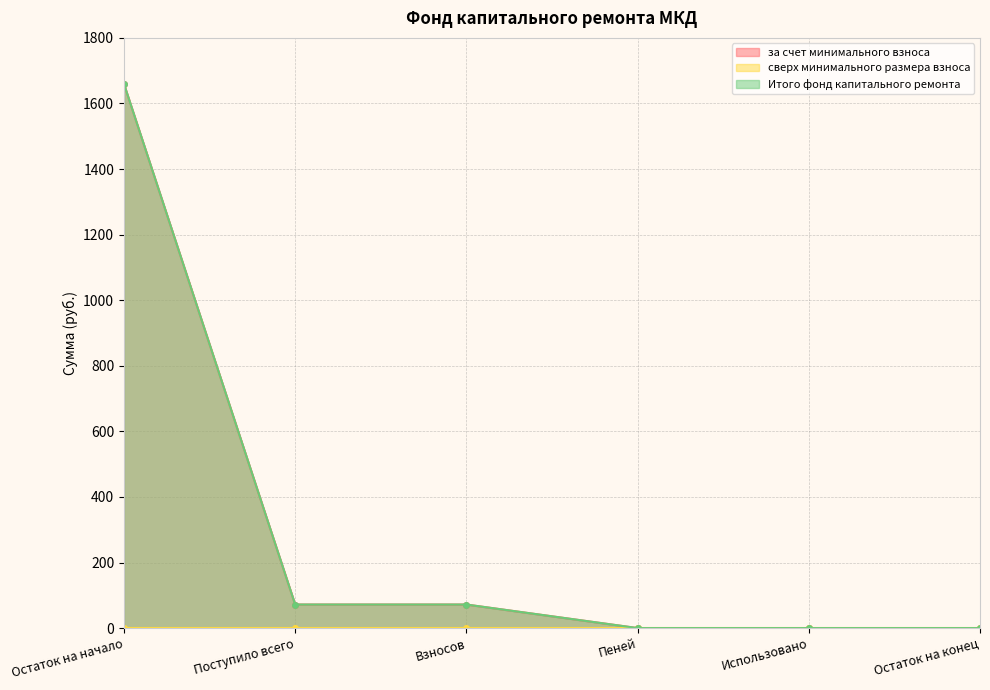

Is it true that за счет минимального взноса equals 576.4 at Остаток на начало?

False